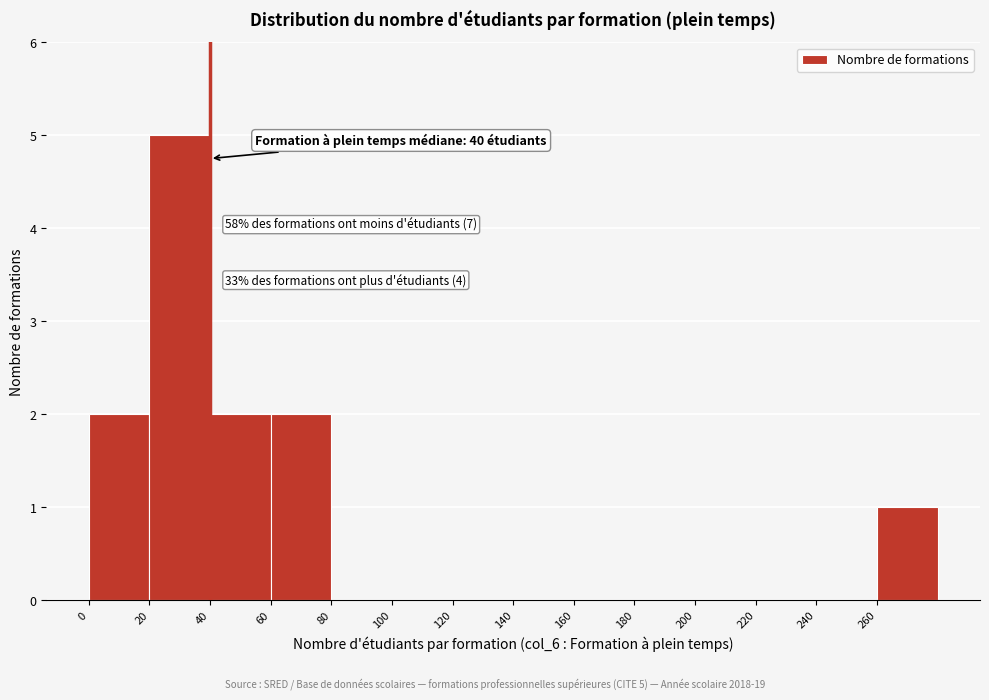

Which range on the x-axis has the tallest bar?

20 to 40